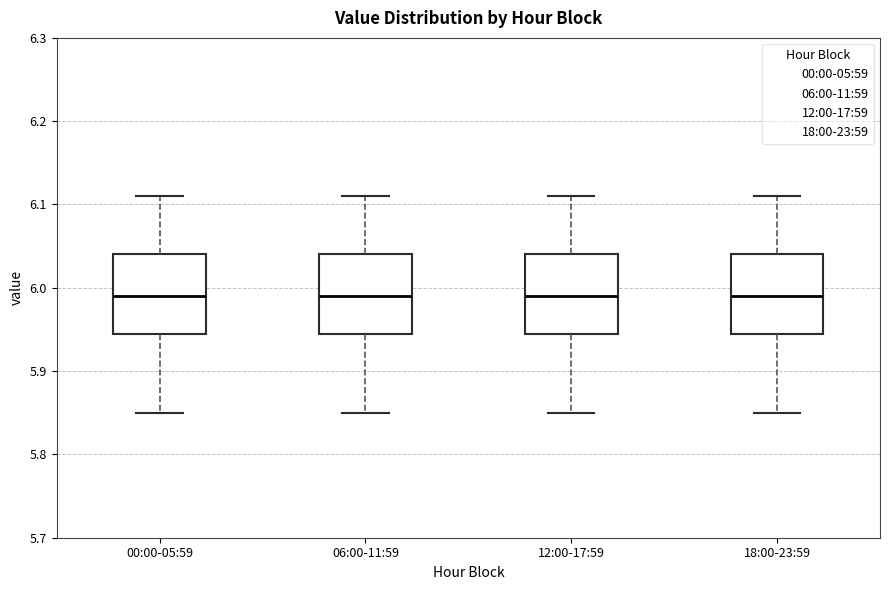

Where does the upper whisker of the box for 00:00-05:59 end on the y-axis? The values are not printed on the chart, so give them approximately, as read against the axis.

6.11